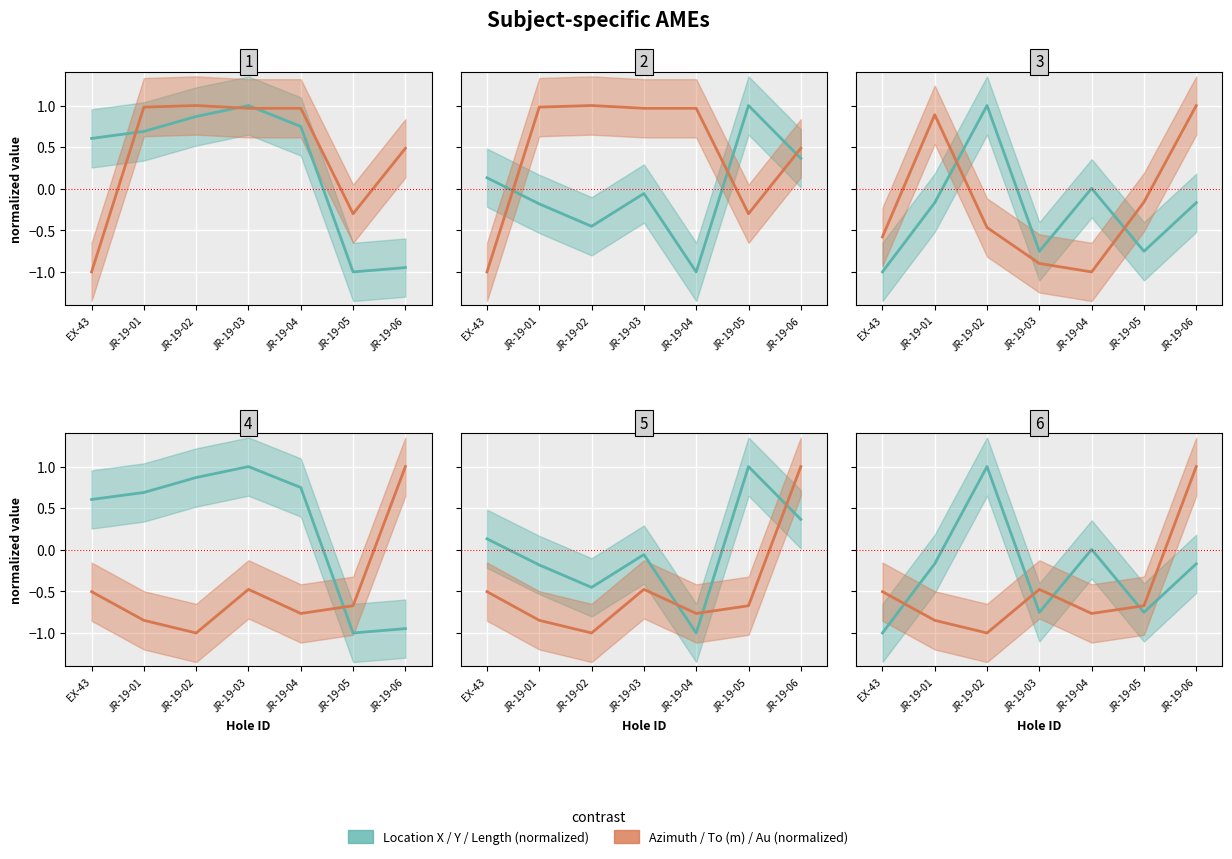

At EX-43, list the series in order from smallest to largest.

Location X / Y / Length, Azimuth / To (m) / Au (g/t)